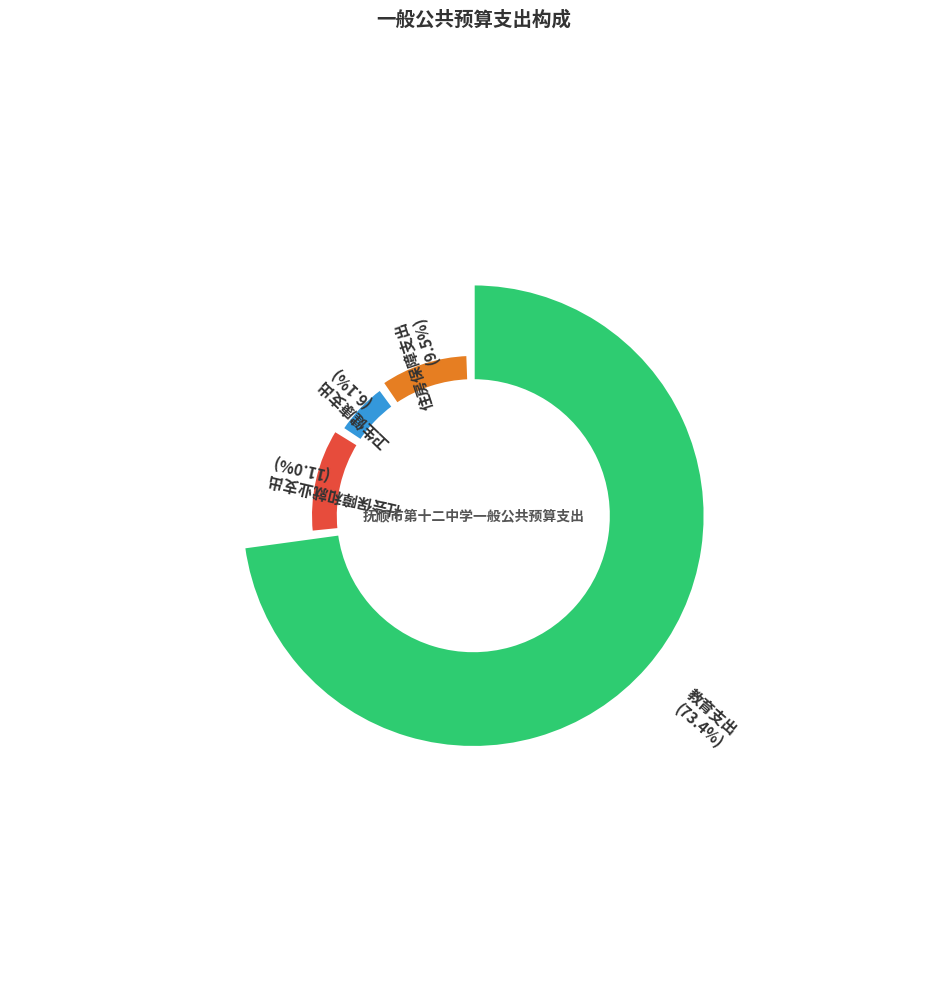

Do 住房保障支出 and 社会保障和就业支出 together represent more than half of the pie?

No